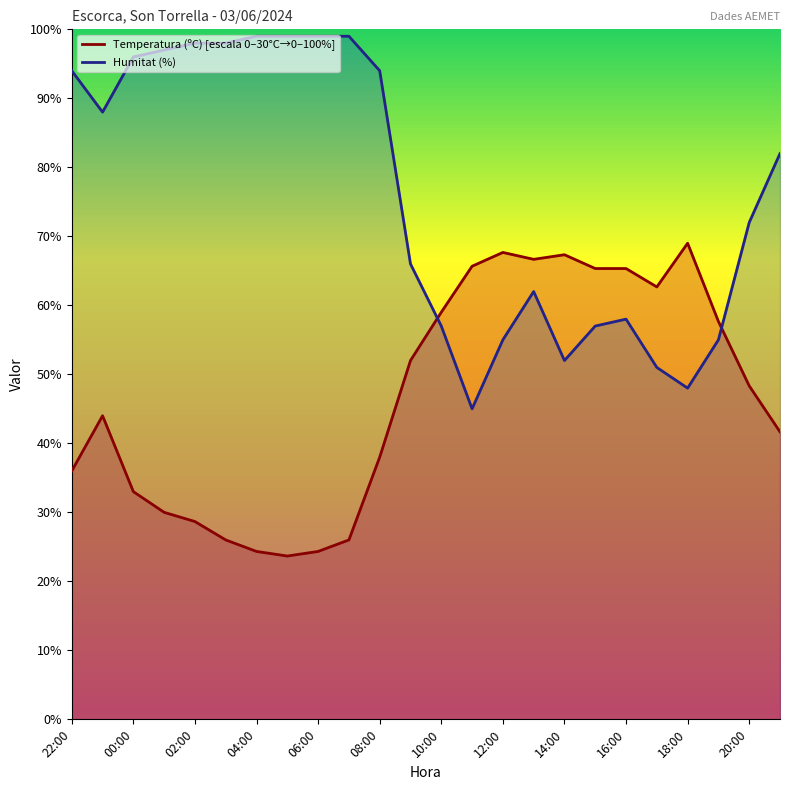

Is it true that Temperatura (ºC) equals 13.8 at 07:00?

False